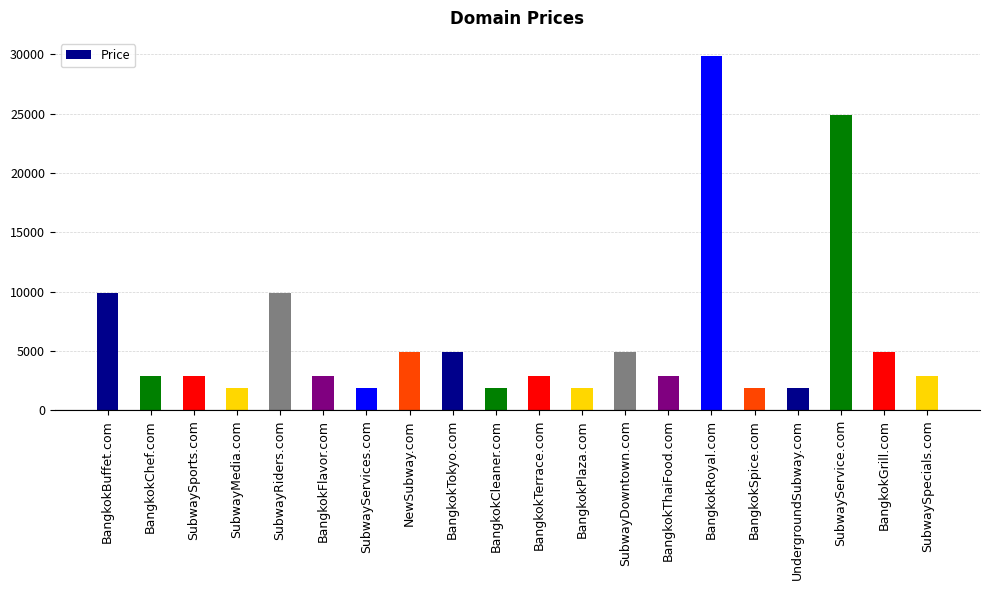

What is the difference between the values at SubwayMedia.com and SubwayRiders.com?

8000